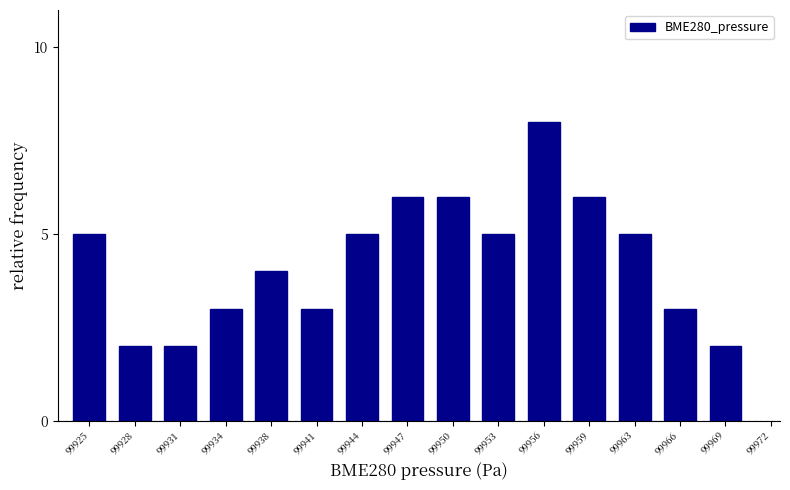

Reading left to right, what are all the values shown in this chart?

99925=5	99928=2	99931=2	99934=3	99938=4	99941=3	99944=5	99947=6	99950=6	99953=5	99956=8	99959=6	99963=5	99966=3	99969=2